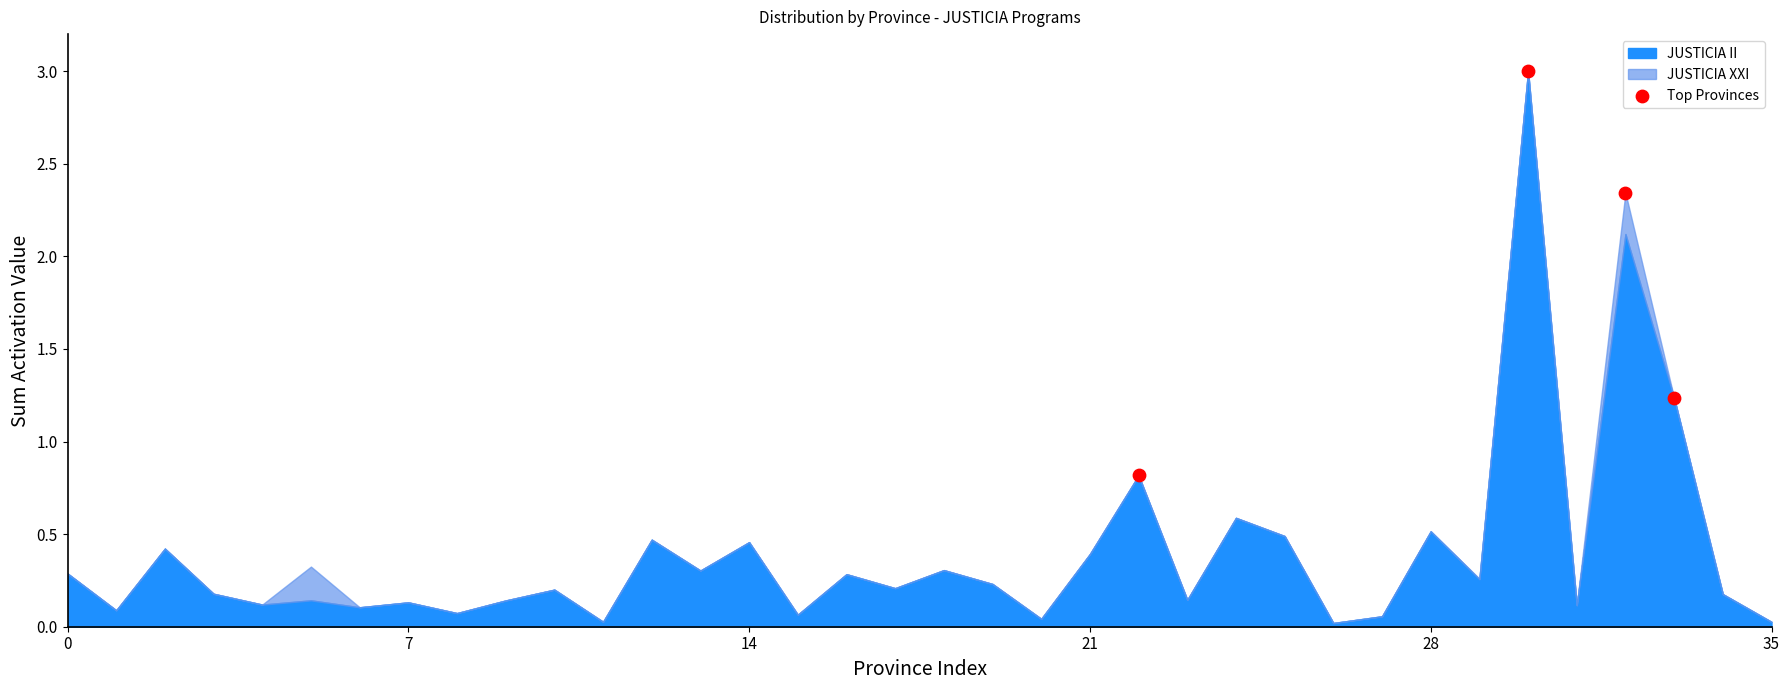

What Y value in the scatter plot is closest to 1?

0.8